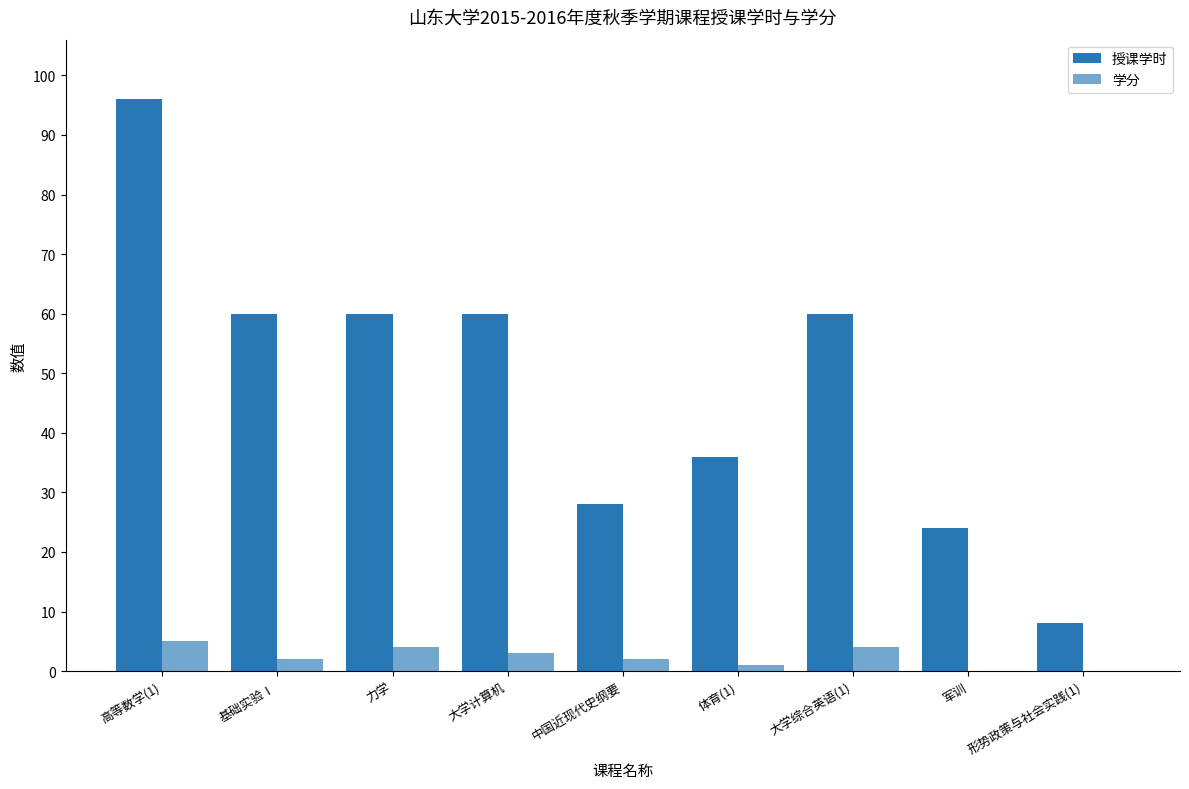

How many series are shown in this chart?

2